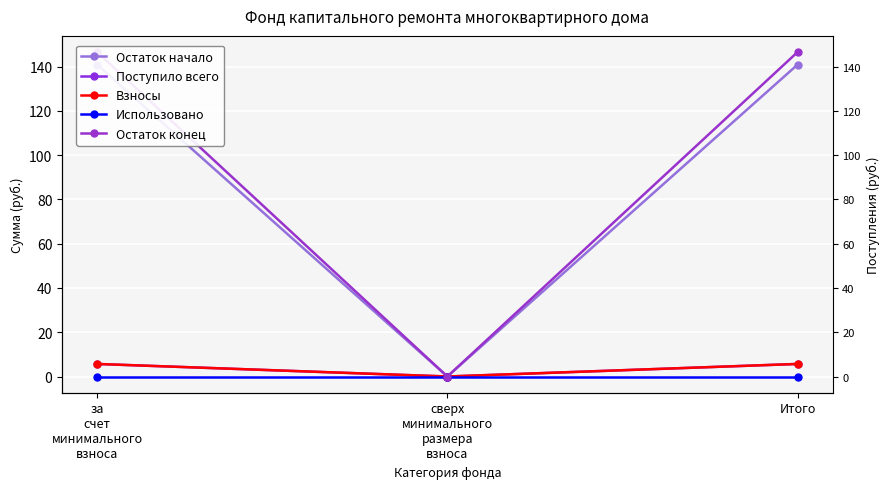

At how many categories does at least one series exceed 137?

2